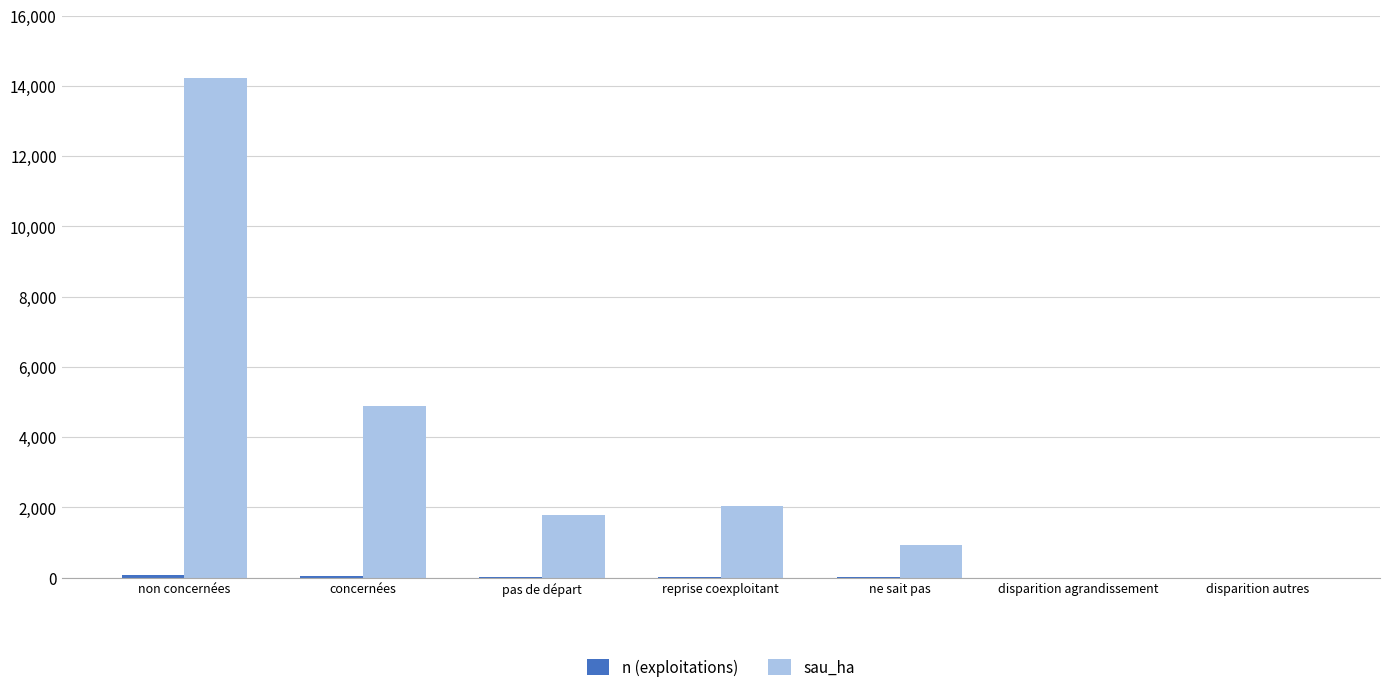

True or false: sau_ha has a value of 6491.9 at concernées.

False